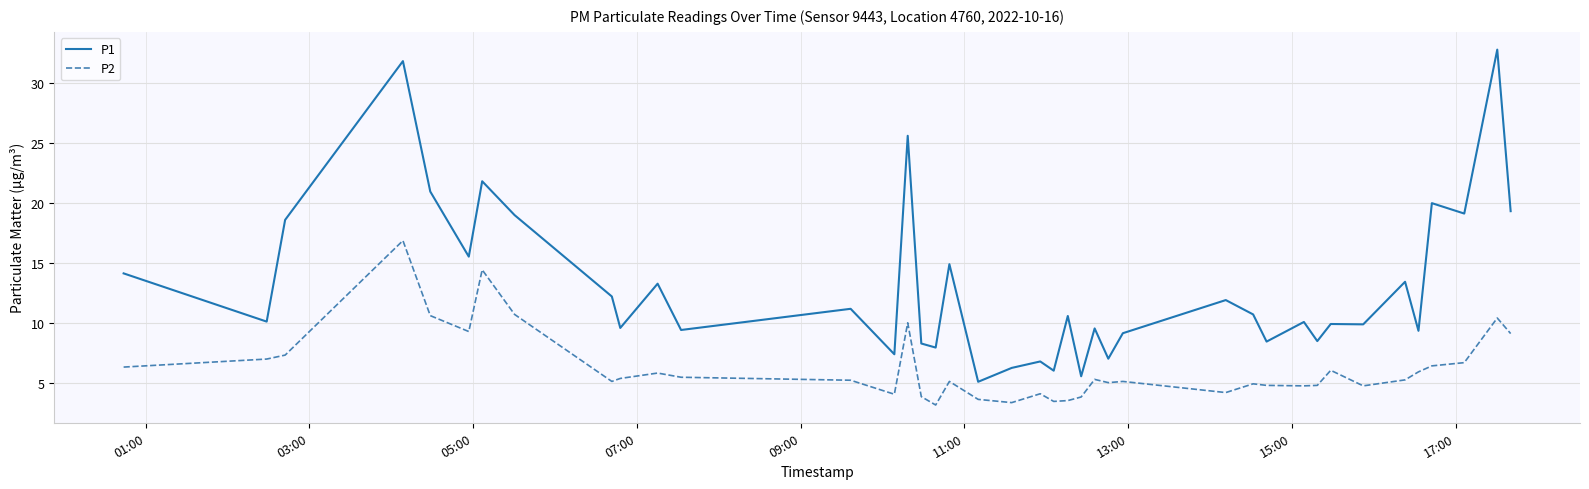

Which series has the widest spread of values?

P1